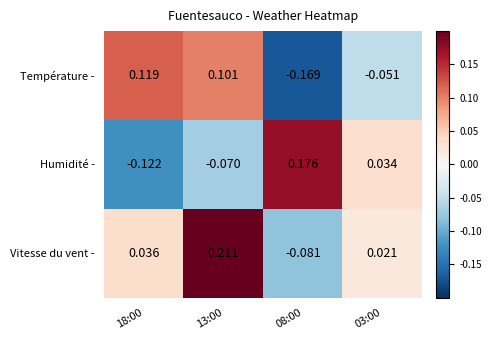

Which series has the largest range (max minus min)?

Humidité -